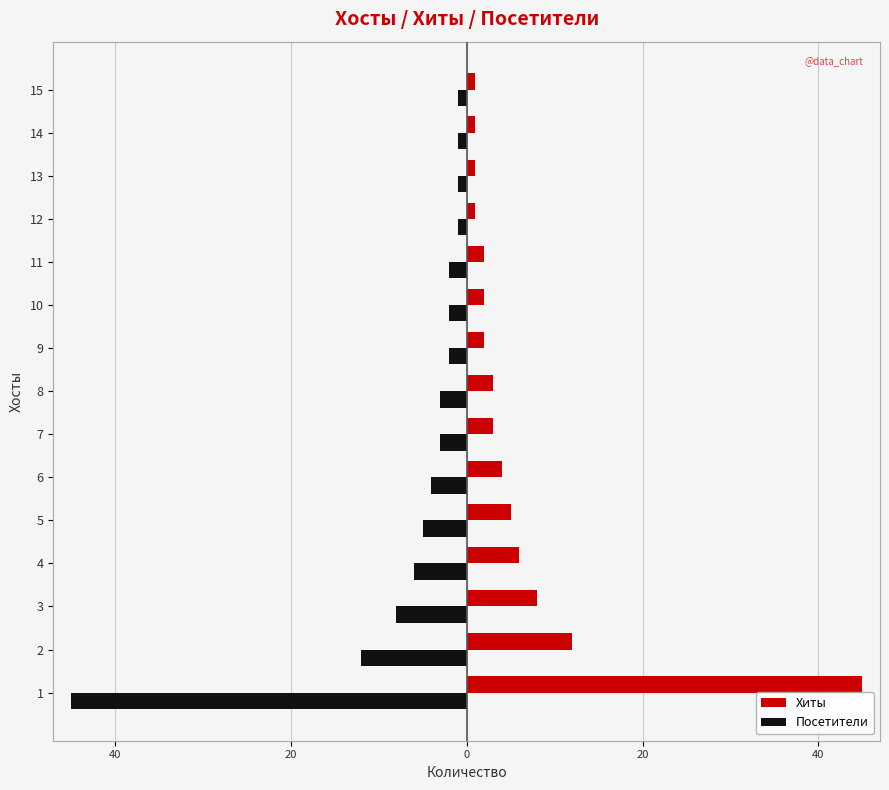

What is the sum of all Хиты values?

96